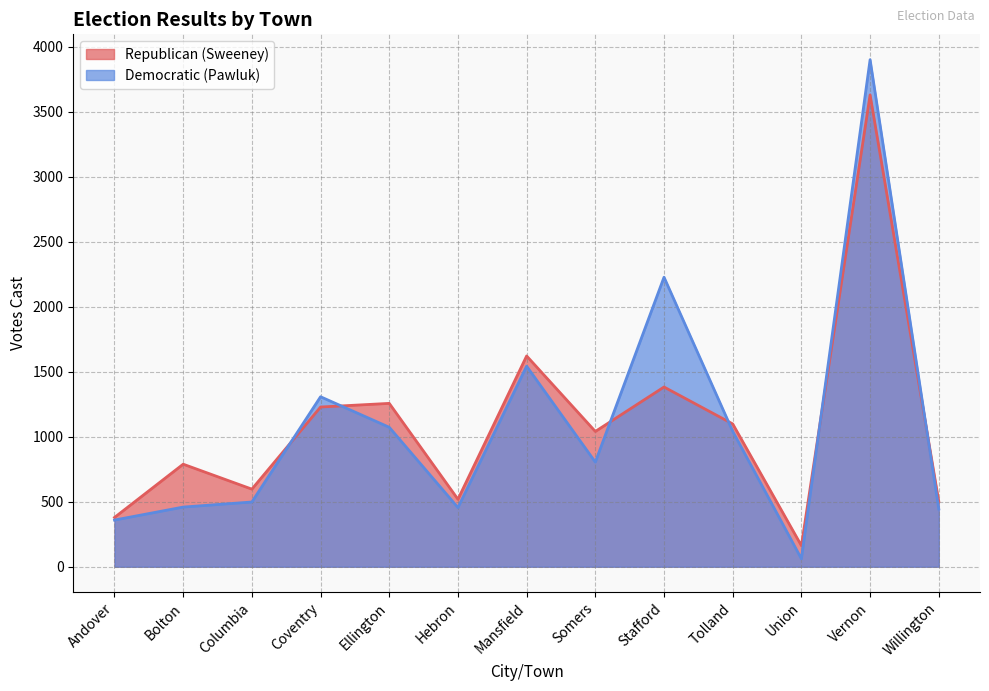

At how many categories does at least one series exceed 1620?

3